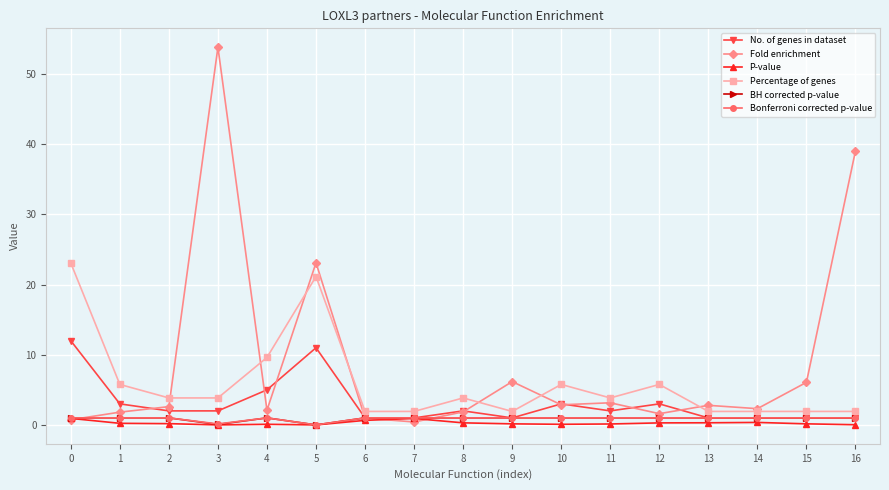

True or false: Bonferroni corrected p-value has a value of 1.0 at 6.

True